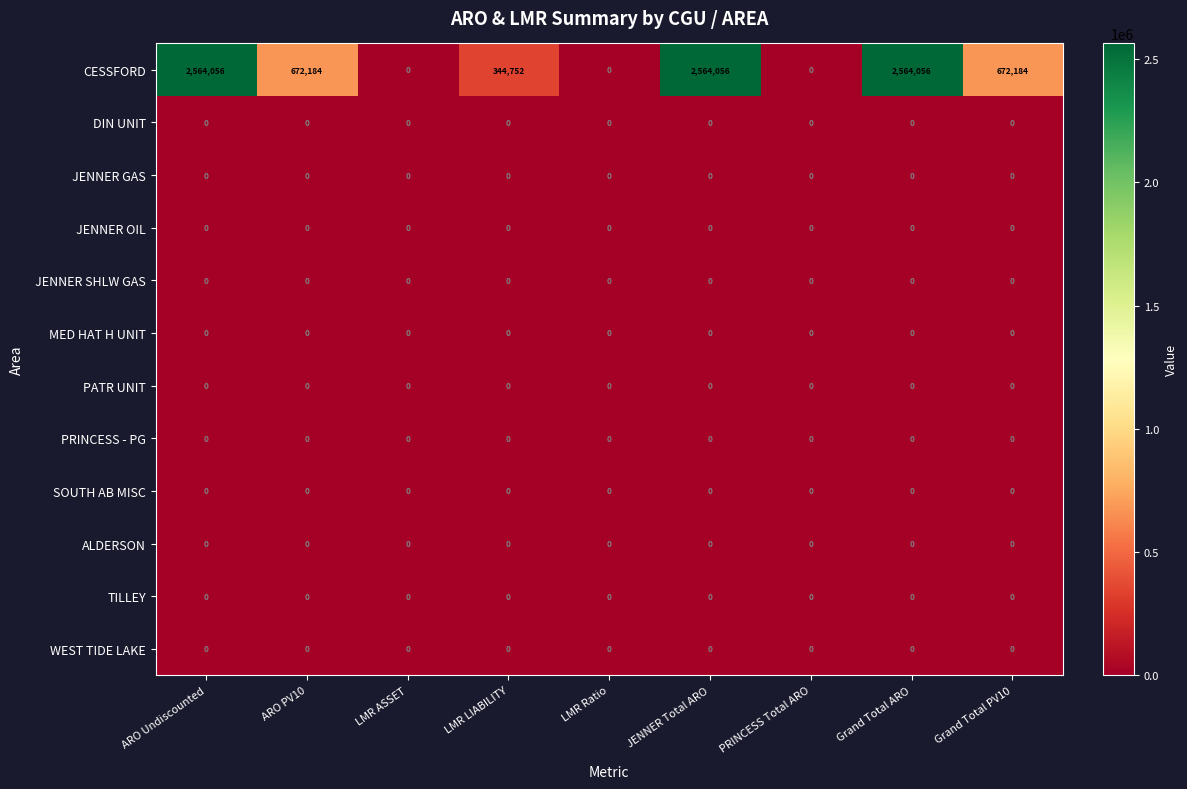

What is the maximum value shown in the chart?

2564056